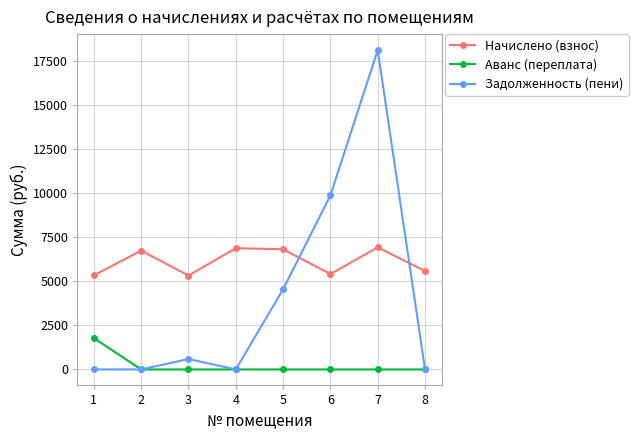

How many interior local peaks does the Задолженность (пени) series have?

2